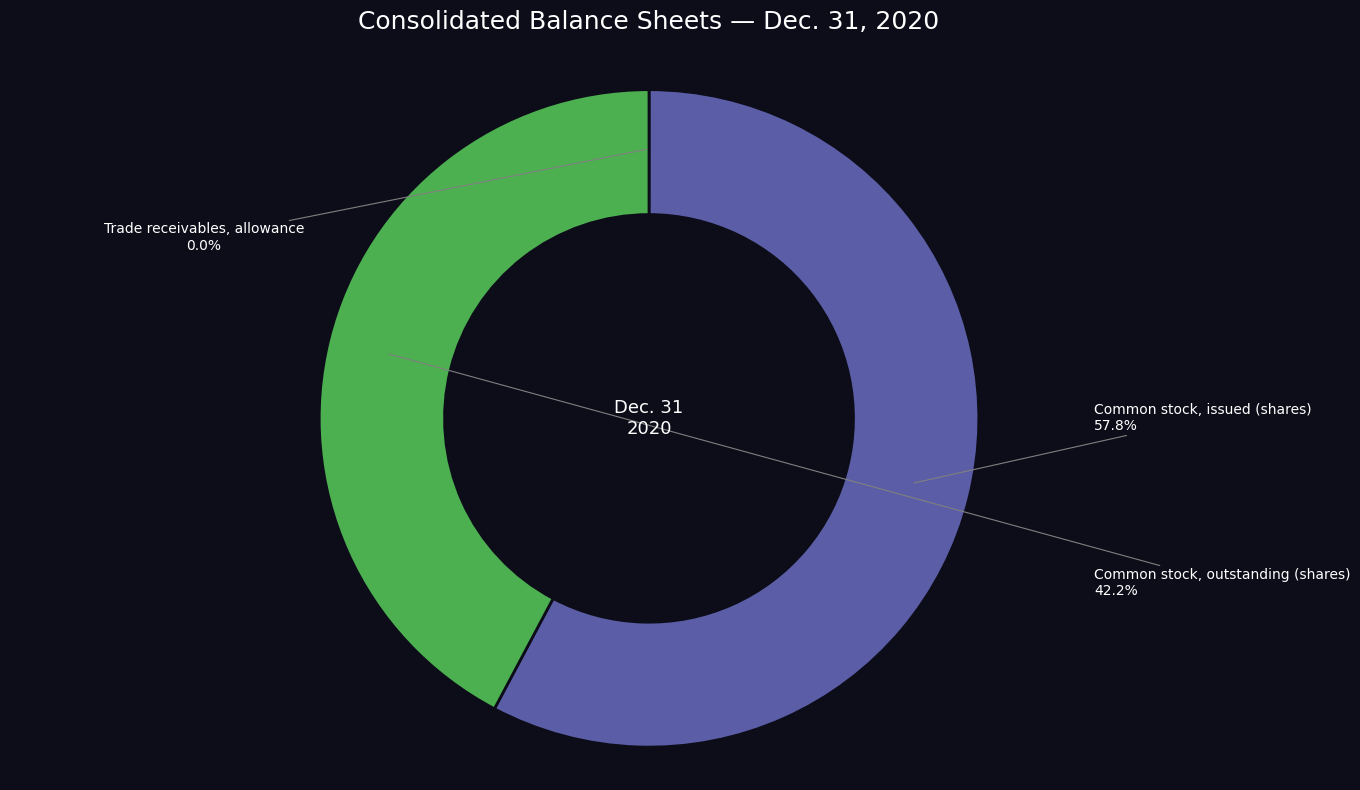

To the nearest percent, what is the difference between the largest and smallest slice percentages?

58%